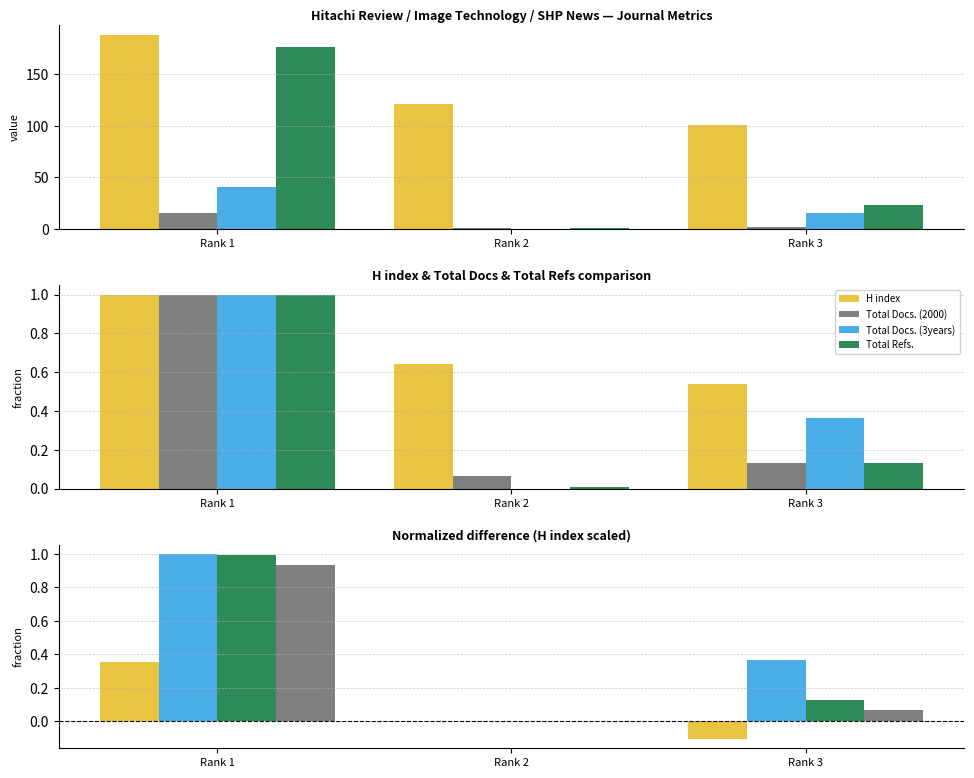

How many values in the H index series are below 0?

1